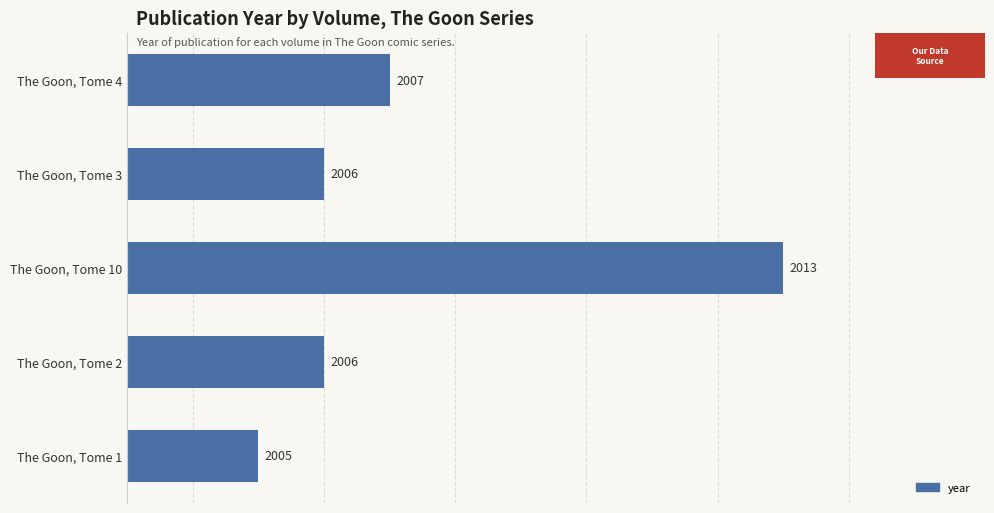

Which category has the highest value across all series?

The Goon, Tome 10